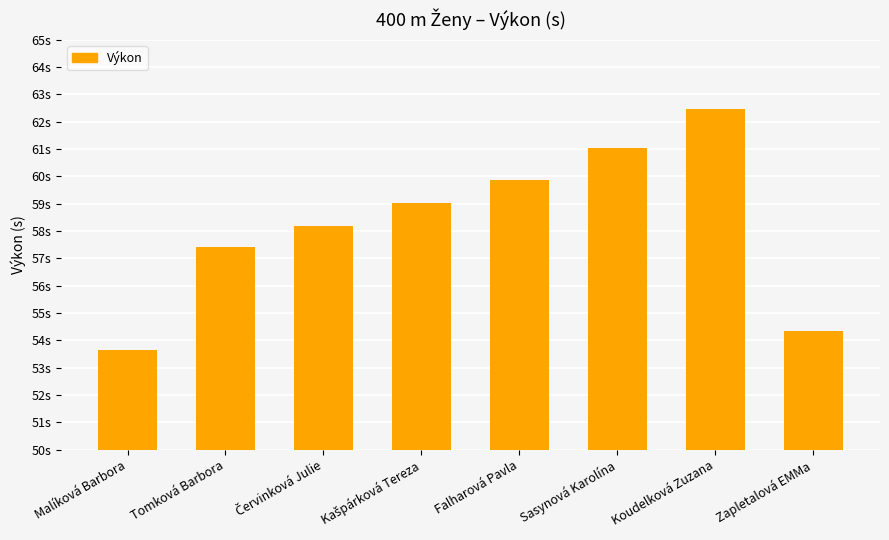

Reading left to right, transcribe all the data shown in this chart.

53.6	57.4	58.2	59.0	59.9	61.0	62.5	54.3